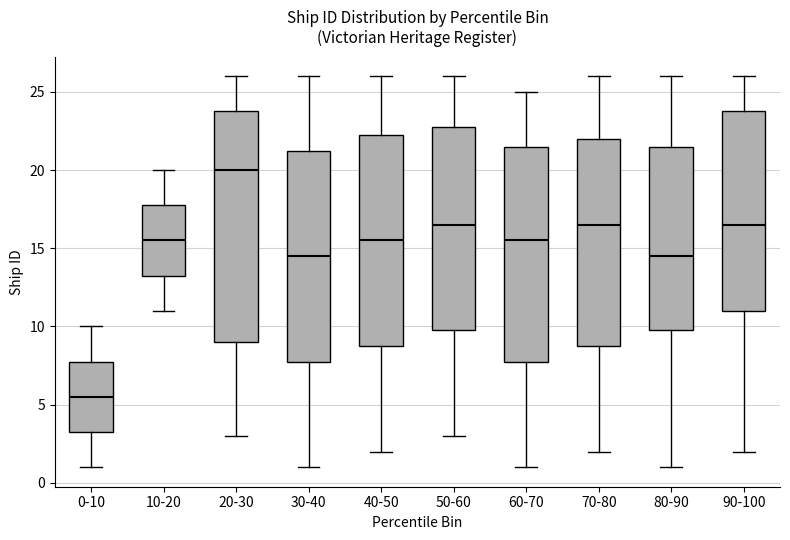

Reading left to right, transcribe this box plot: for each box, give where its median line is, the range the box spans, and where its two whiskers end, as read against the y-axis. The values are not printed on the chart, so give them approximately, as read against the axis.

0-10: median 5.5, box 3.5 to 8.0, whiskers 1.0 to 10.0
10-20: median 15.5, box 13.5 to 18.0, whiskers 11.0 to 20.0
20-30: median 20.0, box 9.0 to 24.0, whiskers 3.0 to 26.0
30-40: median 14.5, box 8.0 to 21.5, whiskers 1.0 to 26.0
40-50: median 15.5, box 9.0 to 22.5, whiskers 2.0 to 26.0
50-60: median 16.5, box 10.0 to 23.0, whiskers 3.0 to 26.0
60-70: median 15.5, box 8.0 to 21.5, whiskers 1.0 to 25.0
70-80: median 16.5, box 9.0 to 22.0, whiskers 2.0 to 26.0
80-90: median 14.5, box 10.0 to 21.5, whiskers 1.0 to 26.0
90-100: median 16.5, box 11.0 to 24.0, whiskers 2.0 to 26.0